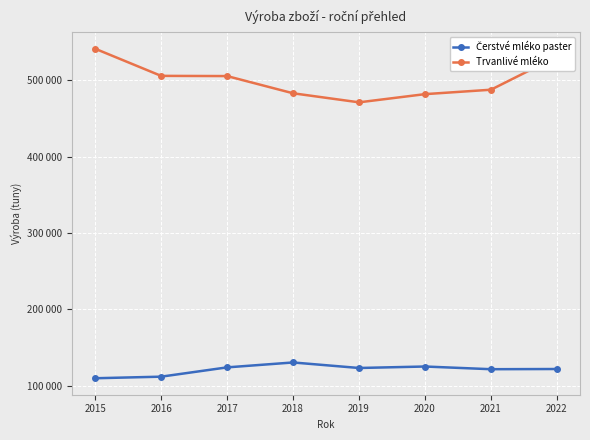

What is the value of the Trvanlivé mléko point at the 4th from the left?

483079.0